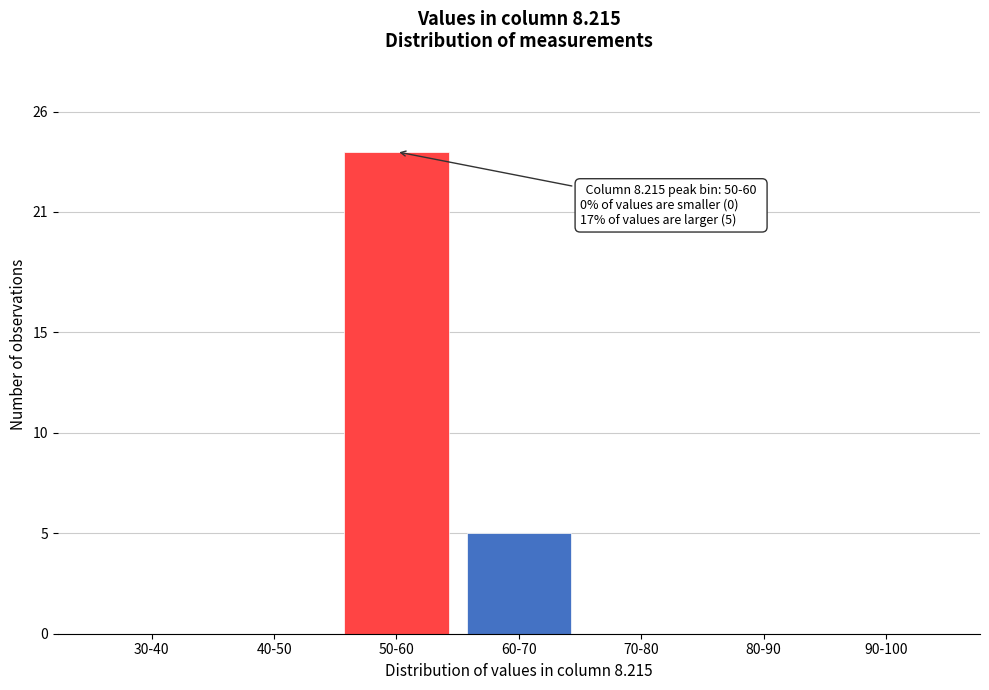

Reading left to right, what are all the values shown in this chart?

30-40=0	40-50=0	50-60=24	60-70=5	70-80=0	80-90=0	90-100=0